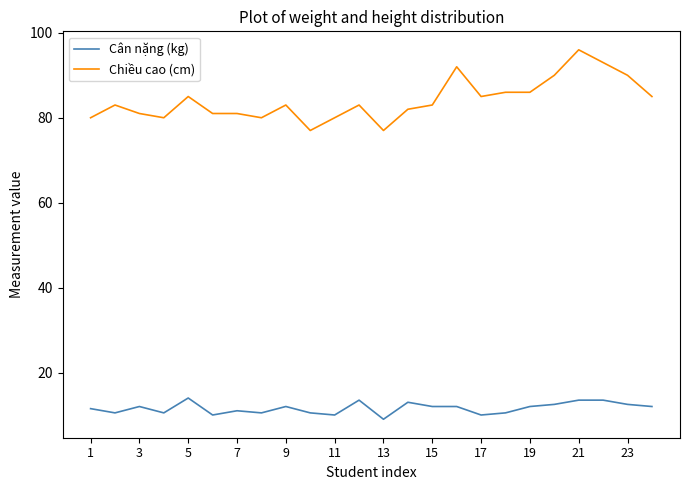

What is the difference between the second highest and second lowest values in the Chiều cao (cm) series?

16.0